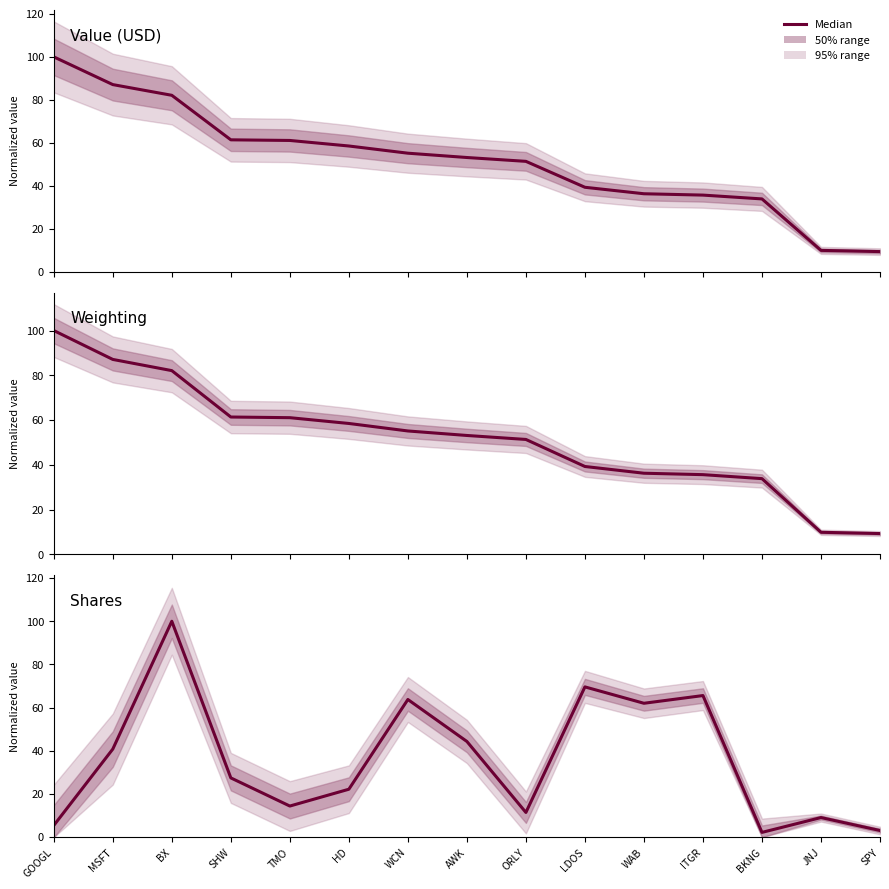

At which category is the sum across all series the highest?

BX